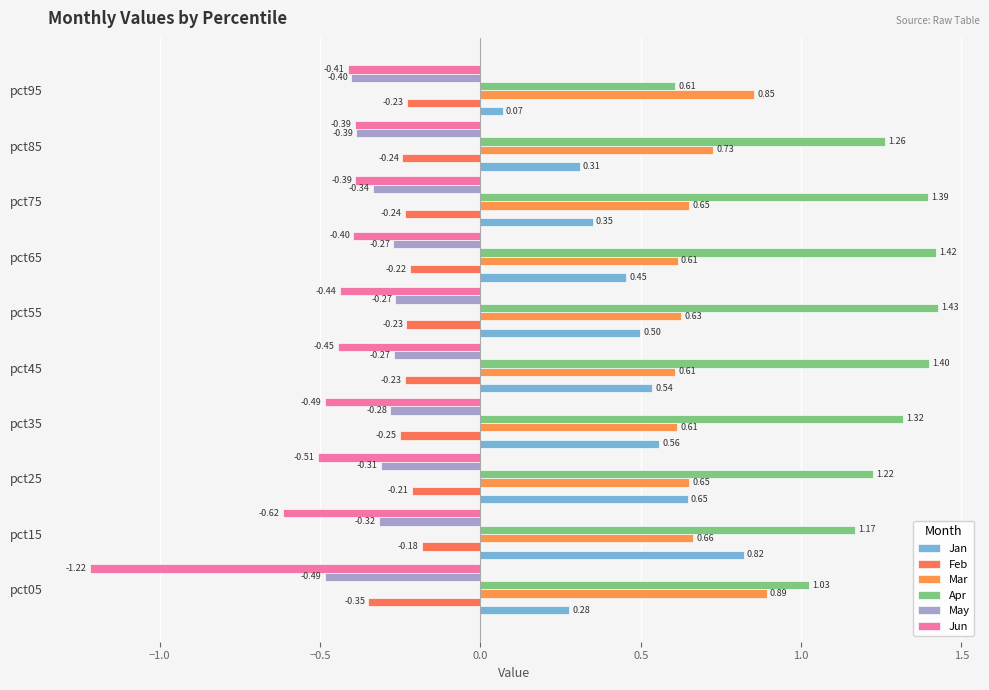

At how many categories does at least one series exceed 1?

9